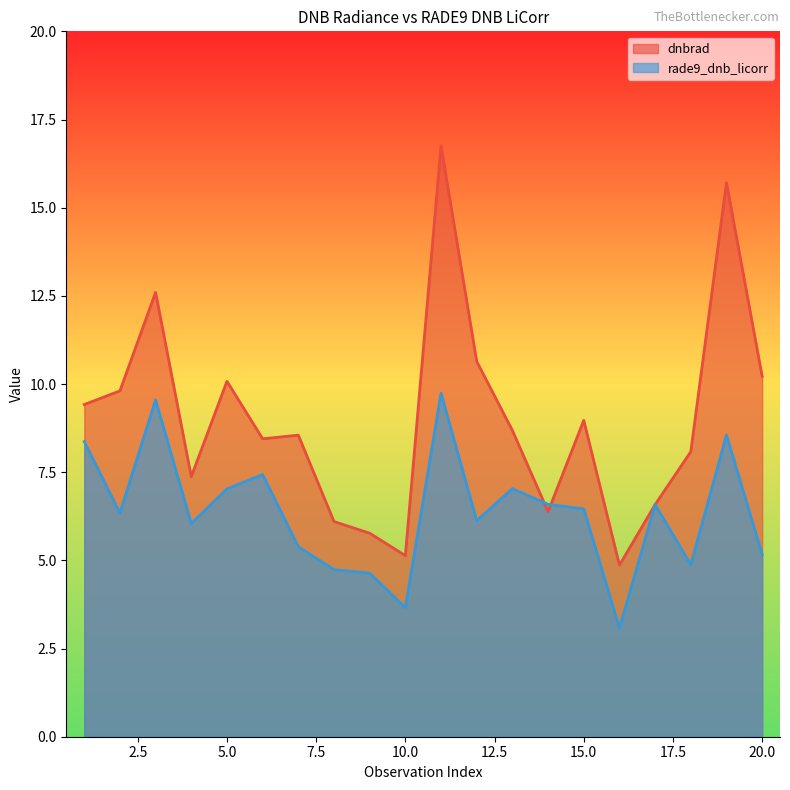

What is the difference between the dnbrad values at 17 and 3?

6.0